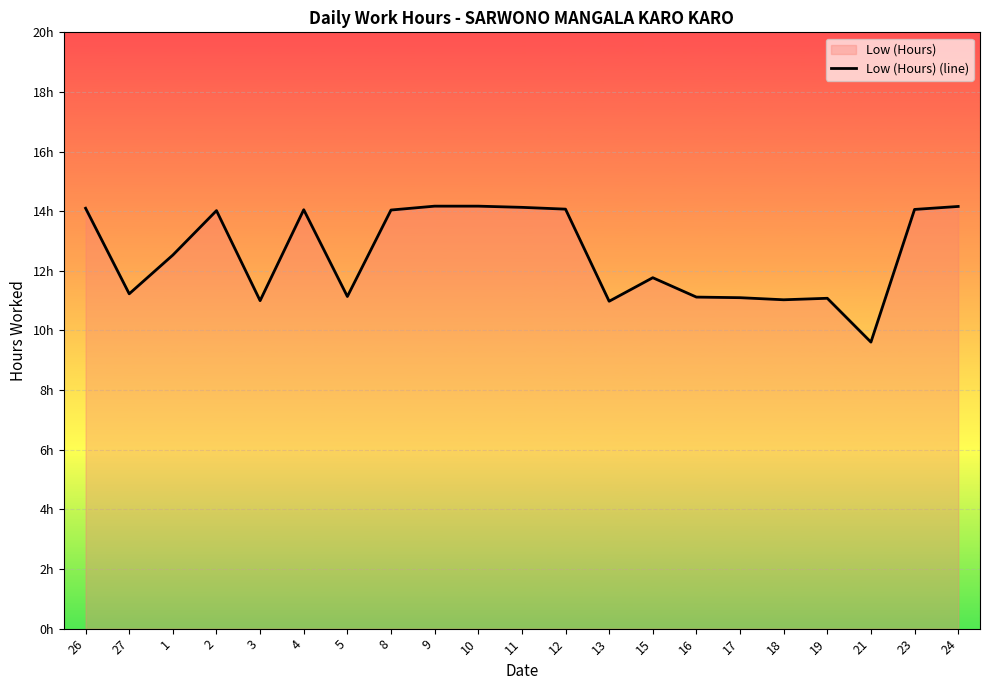

Reading left to right, extract all data points from this chart.

26=14.1	27=11.2	1=12.5	2=14.0	3=11.0	4=14.1	5=11.1	8=14.0	9=14.2	10=14.2	11=14.1	12=14.1	13=11.0	15=11.8	16=11.1	17=11.1	18=11.0	19=11.1	21=9.6	23=14.1	24=14.2